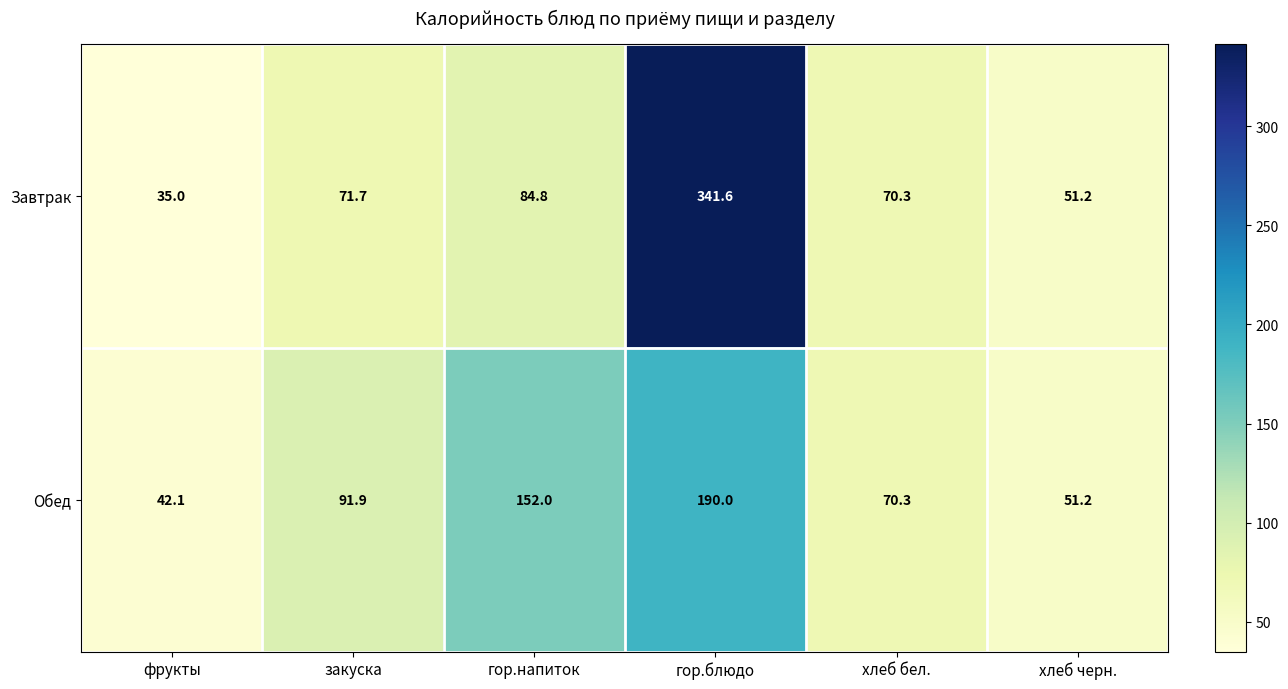

Count the number of data series in this chart.

2